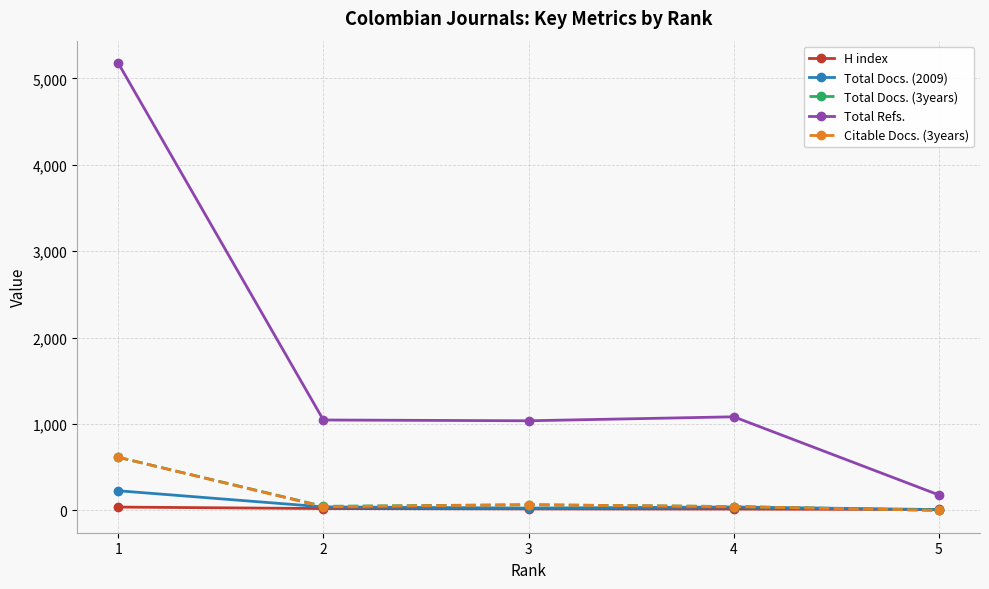

Which series has the widest spread of values?

Total Refs.